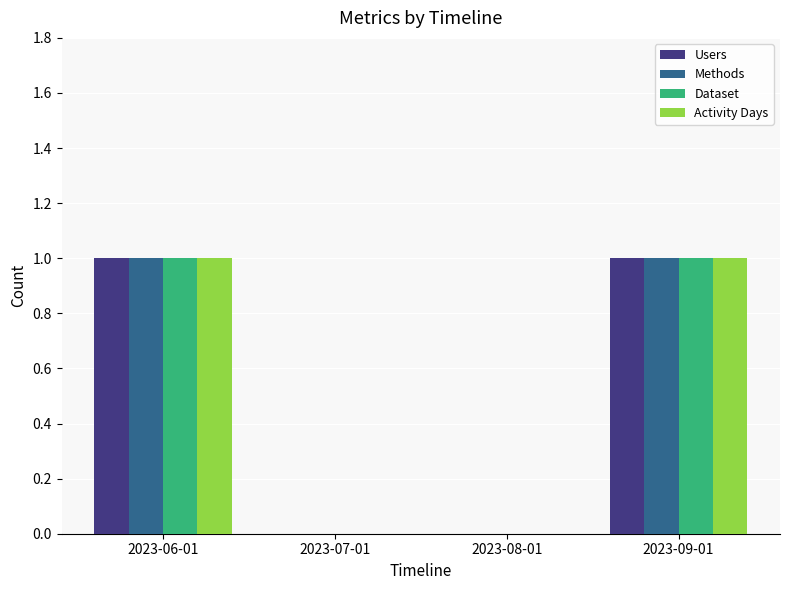

Reading right to left, what are all the values shown in this chart?

Users: 2023-09-01=1	2023-08-01=0	2023-07-01=0	2023-06-01=1
Methods: 2023-09-01=1	2023-08-01=0	2023-07-01=0	2023-06-01=1
Dataset: 2023-09-01=1	2023-08-01=0	2023-07-01=0	2023-06-01=1
Activity Days: 2023-09-01=1	2023-08-01=0	2023-07-01=0	2023-06-01=1